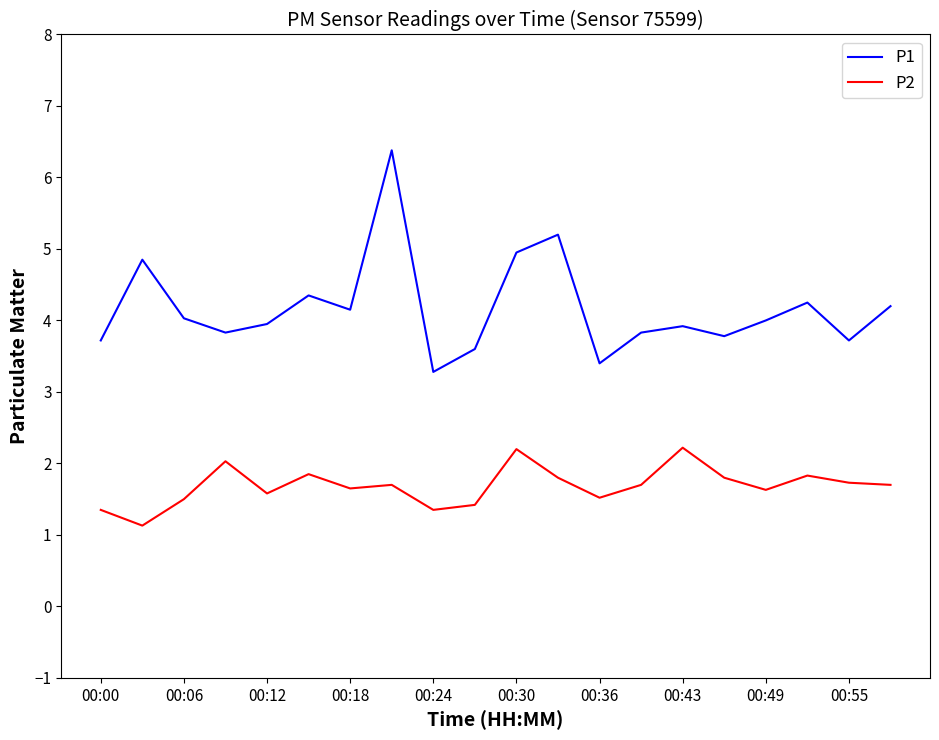

What is the difference between the maximum and minimum values in the P1 series?

3.1